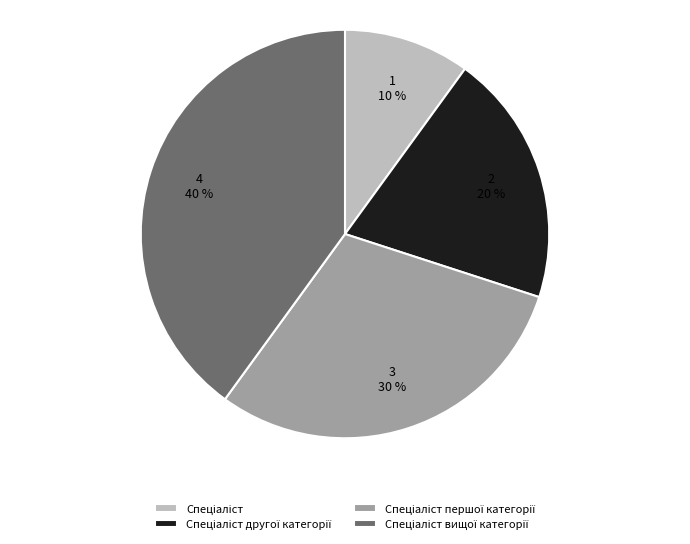

Is there a majority slice in this chart?

No